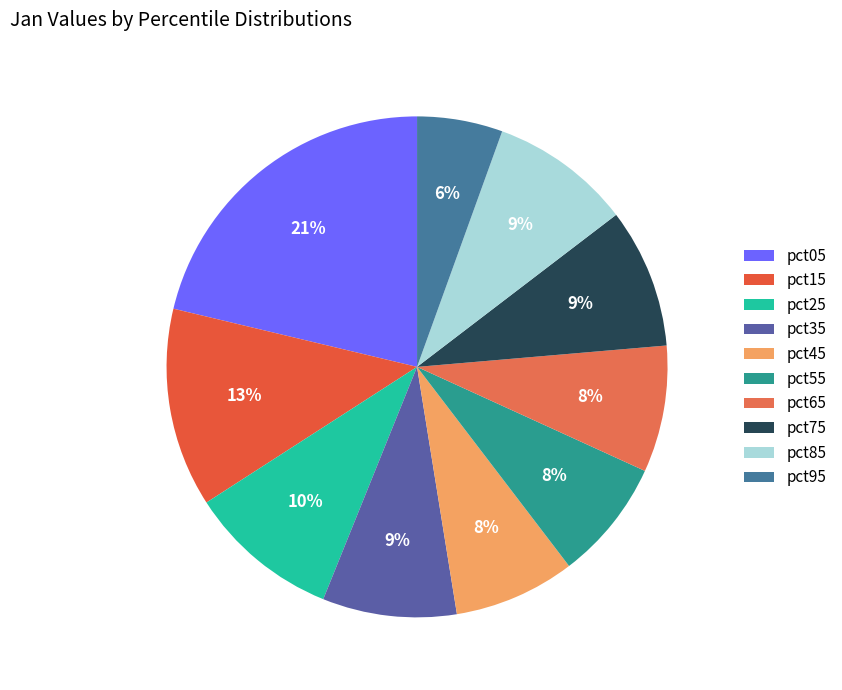

To the nearest percent, what is the average slice percentage?

10%